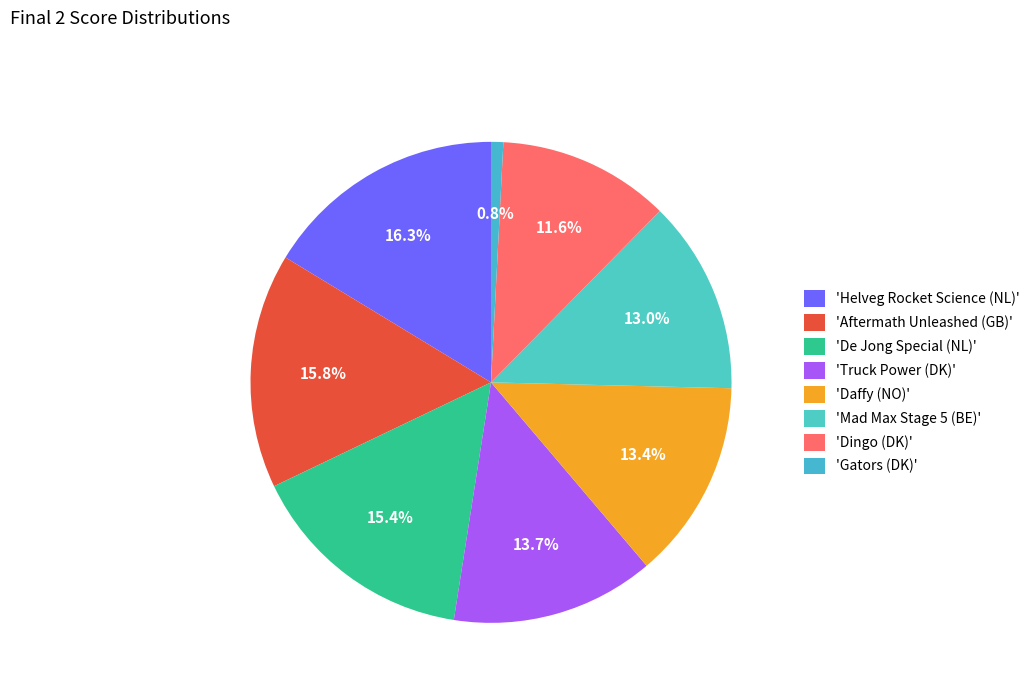

Rank the categories by value from highest to lowest.

Helveg Rocket Science (NL), Aftermath Unleashed (GB), De Jong Special (NL), Truck Power (DK), Daffy (NO), Mad Max Stage 5 (BE), Dingo (DK), Gators (DK)